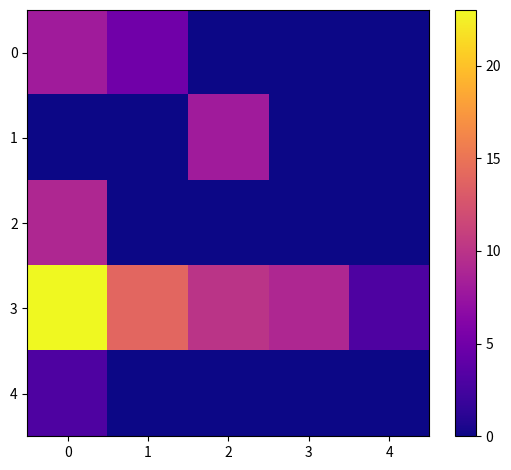

At which category does the chart reach its minimum across all series?

2